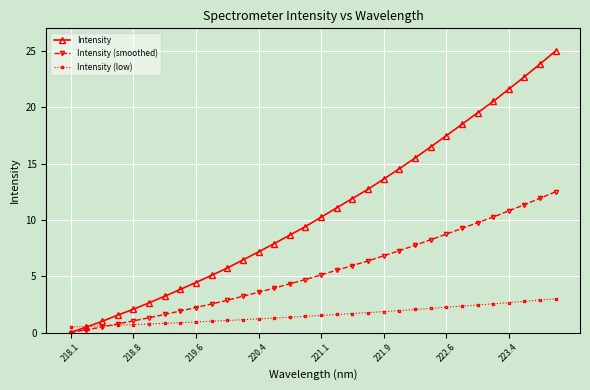

Which series has the largest total across all categories?

Intensity